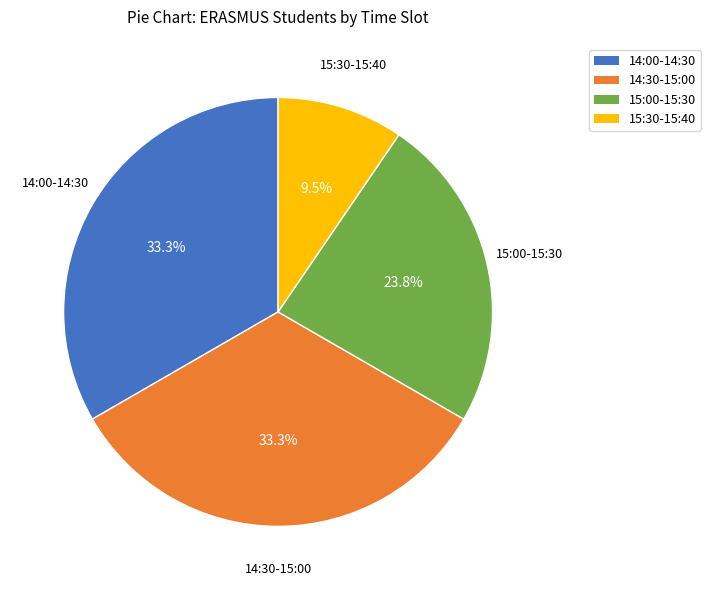

Does 14:30-15:00 represent more than half of the total?

No